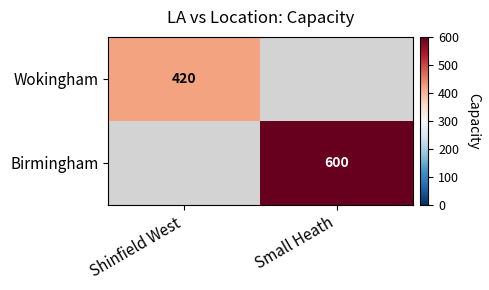

At how many categories does at least one series exceed 578?

1